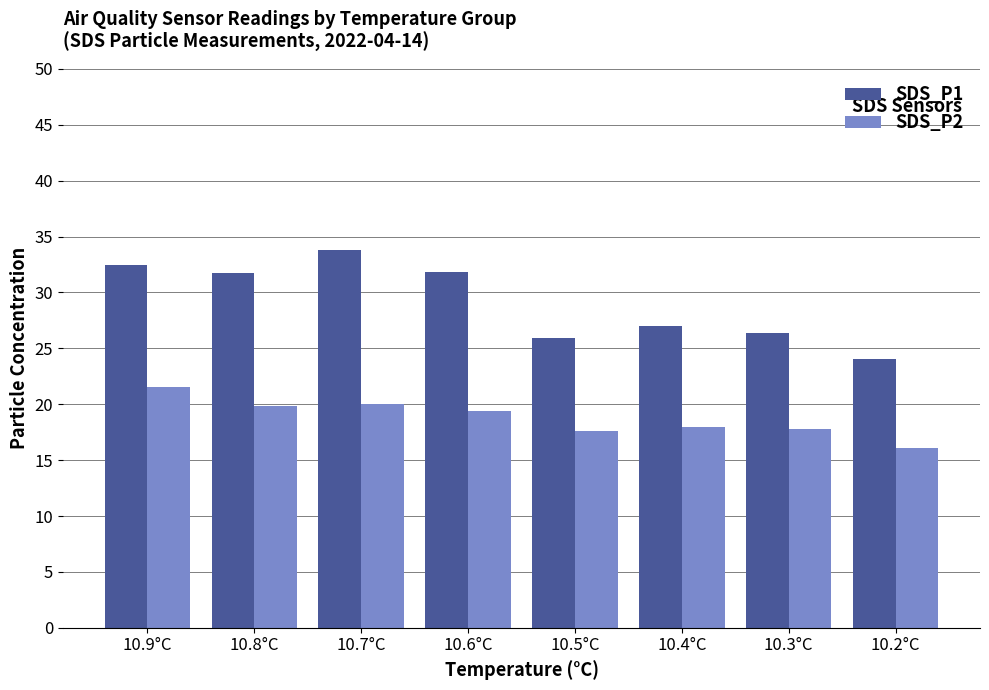

What is the sum of the SDS_P2 values at 10.6°C and 10.8°C?

39.3